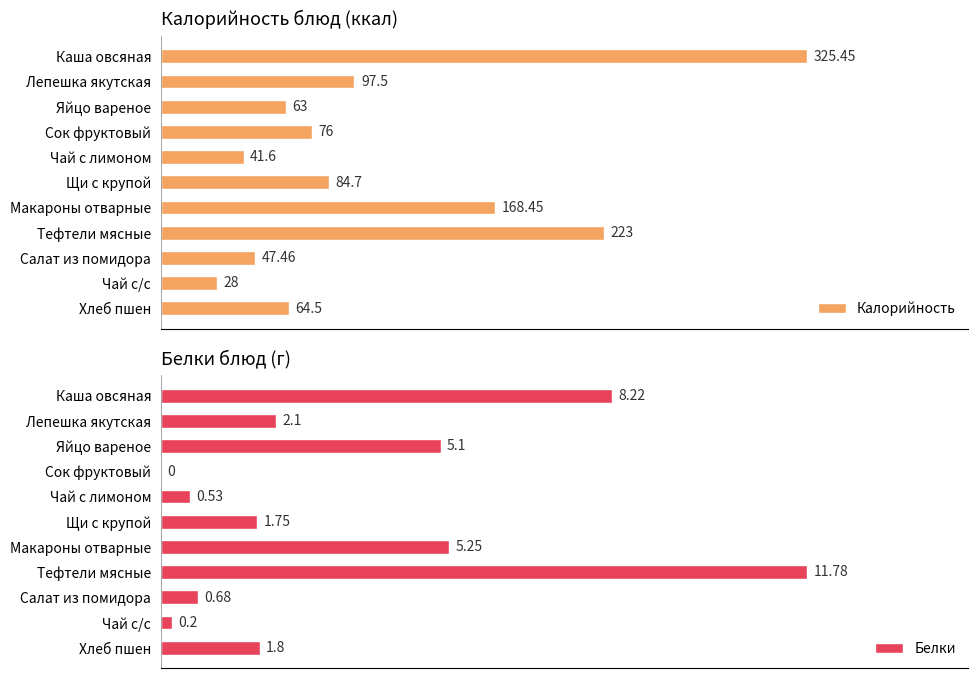

Where is Белки nearest to the value 5?

Яйцо вареное